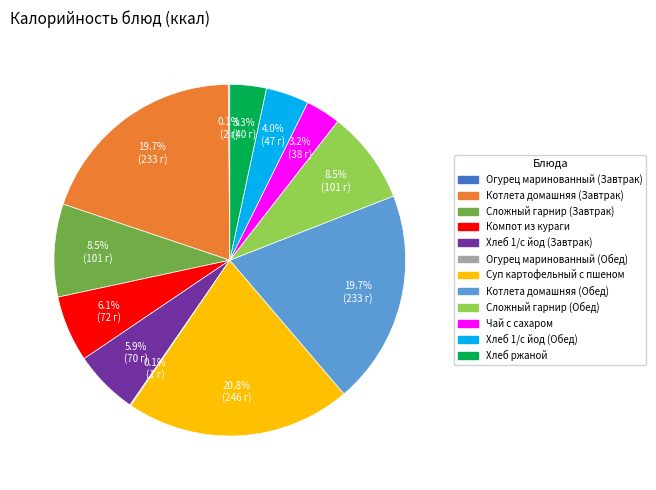

Is there a majority slice in this chart?

No